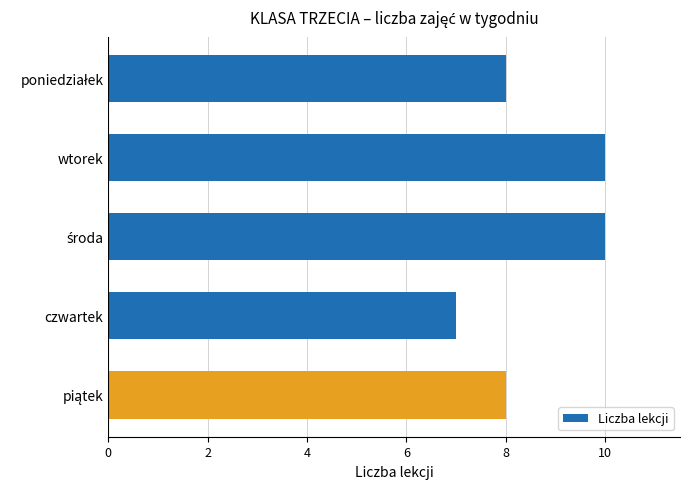

Reading top to bottom, what are all the values shown in this chart?

8	10	10	7	8